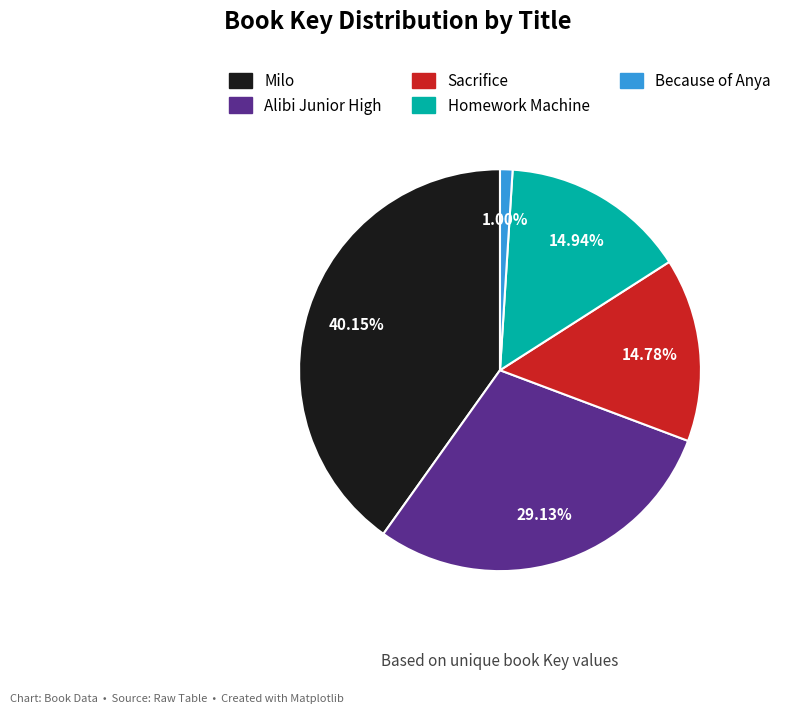

What is the ratio of the value at Homework Machine to the value at Sacrifice?

1.0